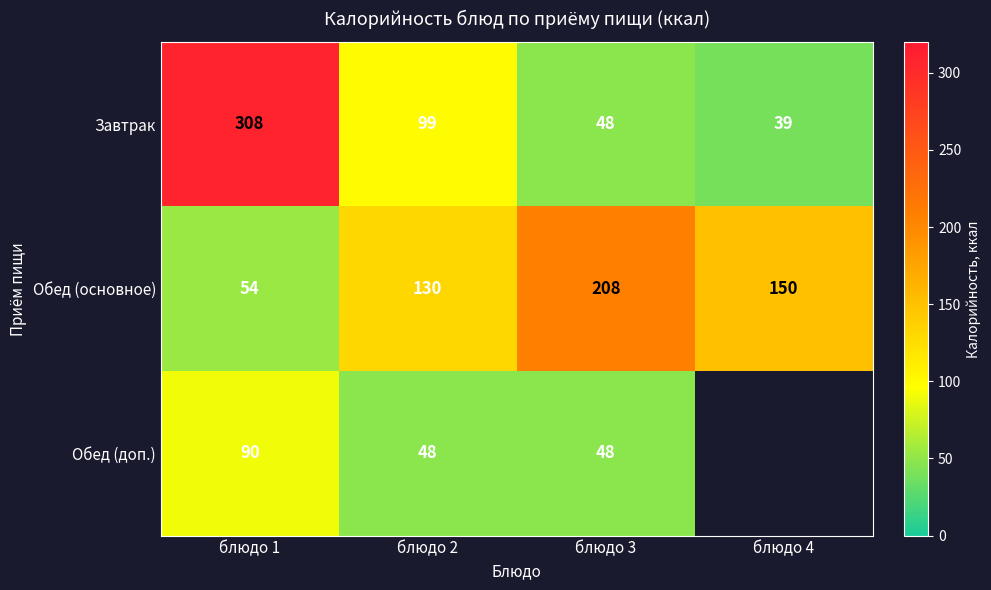

How many data points in Завтрак are less than 99?

2